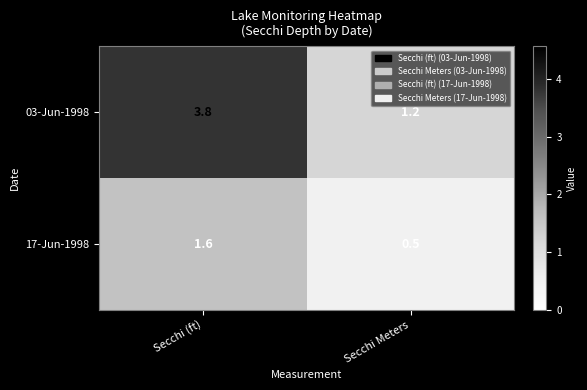

What is the approximate value of 03-Jun-1998 at Secchi Meters?

1.2